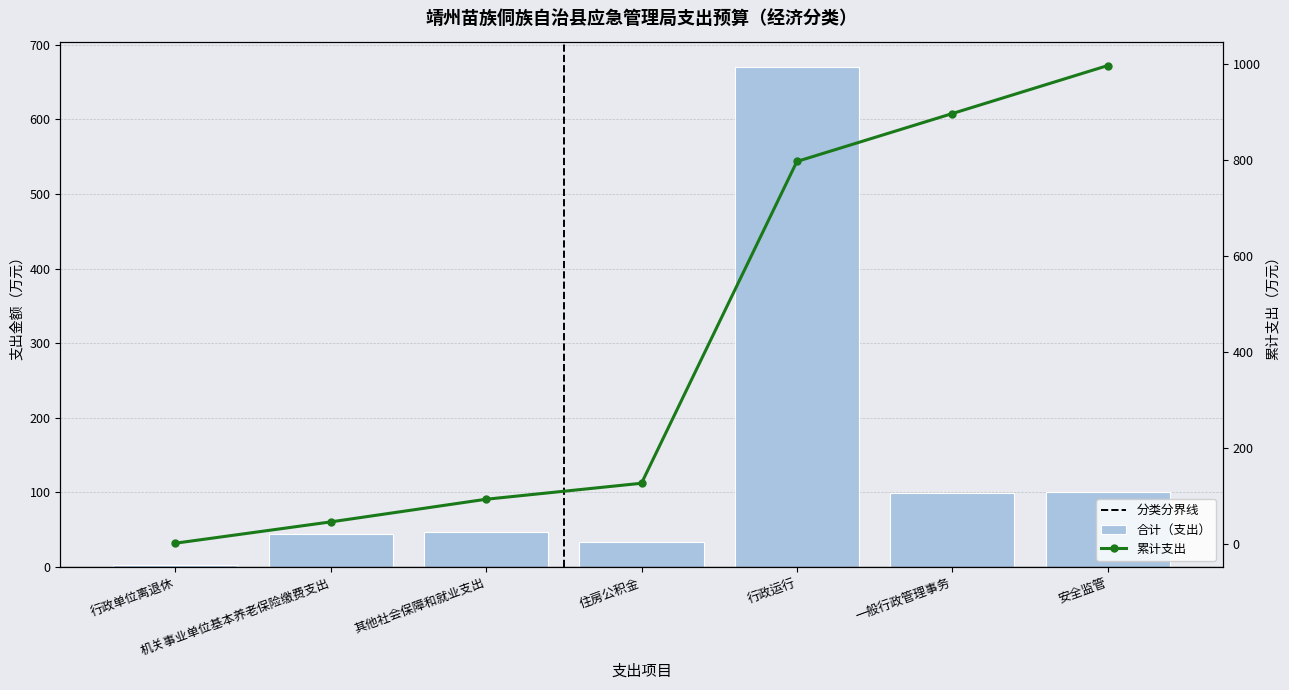

What is the change in value from 机关事业单位基本养老保险缴费支出 to 住房公积金?

-11.1